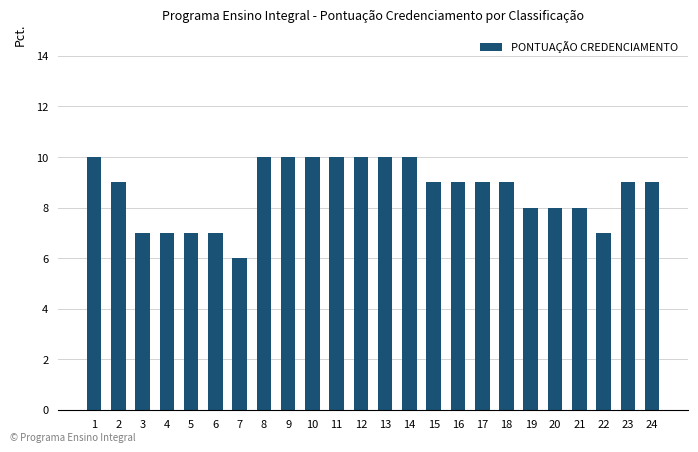

Count the number of categories in the chart.

24